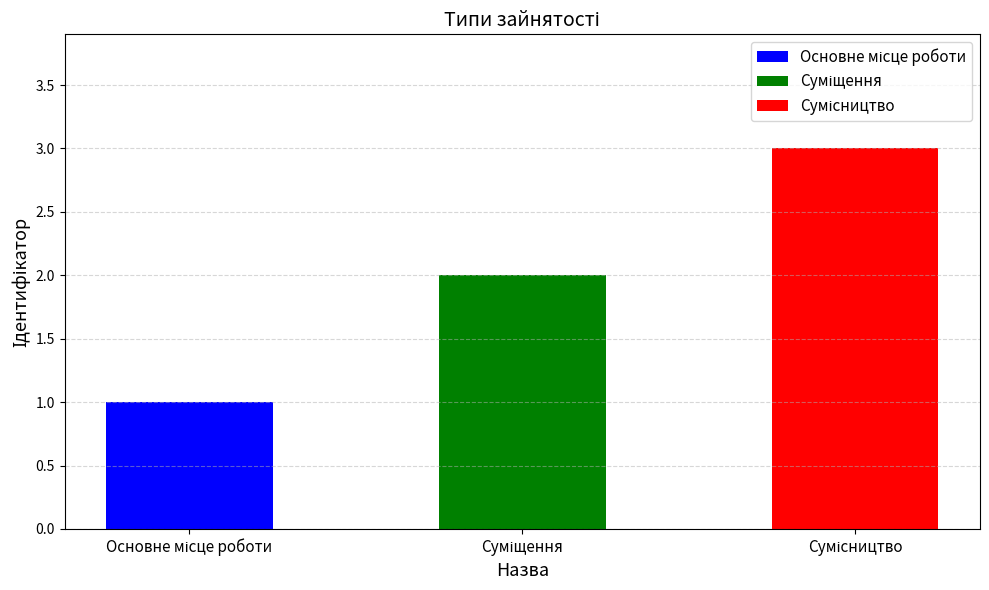

Where is the data nearest to the value 2?

Суміщення